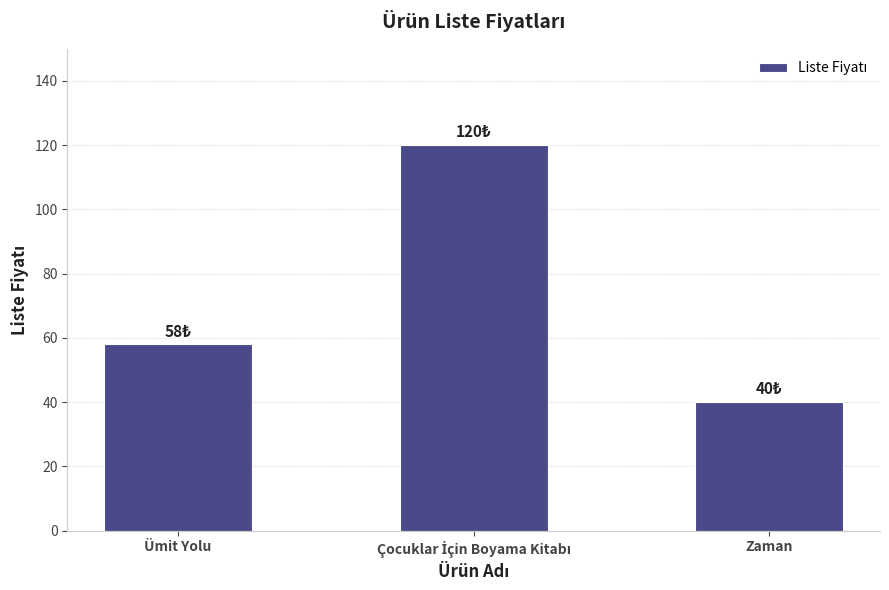

Reading right to left, list all the values displayed in this chart.

40	120	58